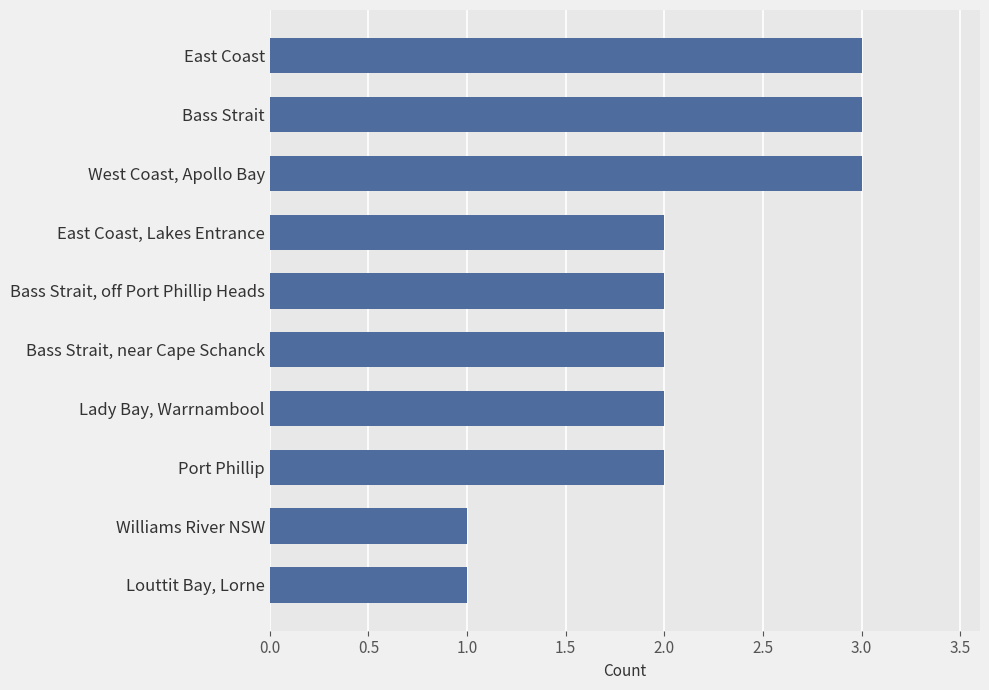

Approximately how many times larger is the value at East Coast compared to Port Phillip?

1.5